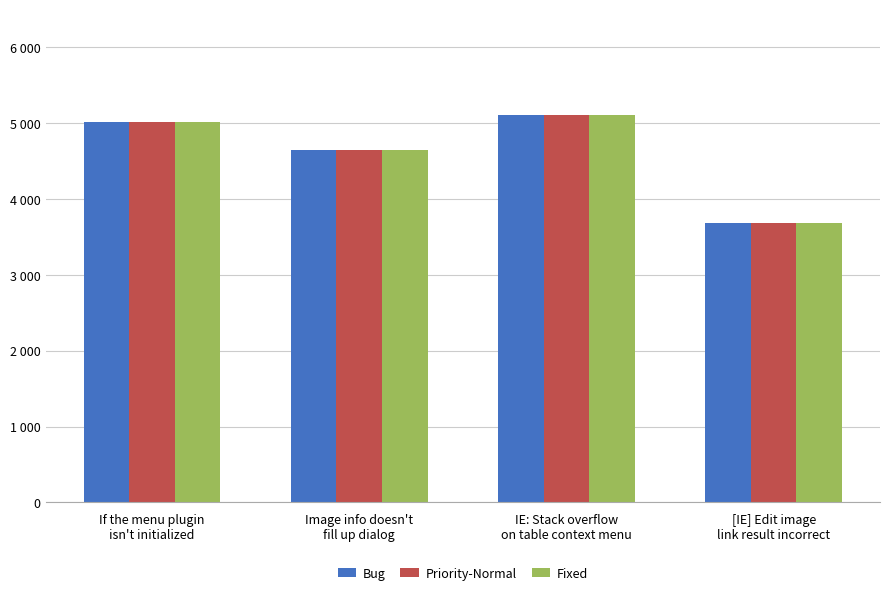

Is it true that Priority-Normal equals 7911 at IE: Stack overflow
on table context menu?

False